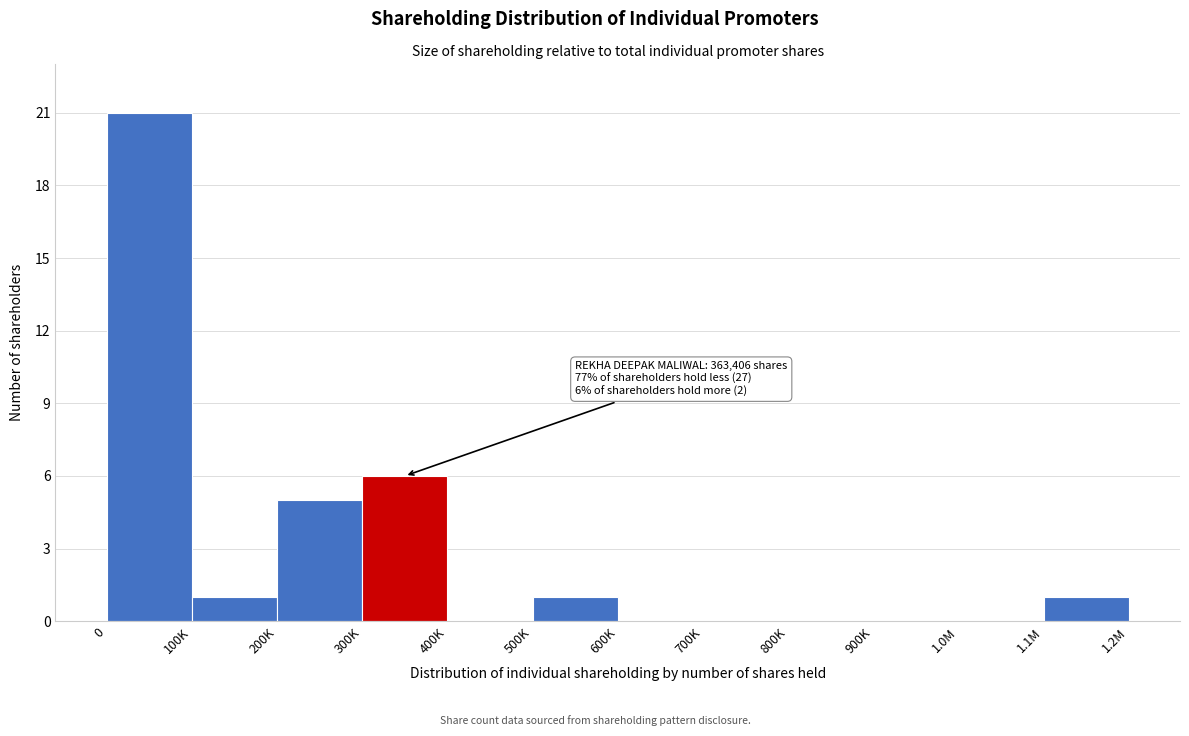

Reading left to right, transcribe all the data shown in this chart.

0=21	100K=1	200K=5	300K=6	400K=0	500K=1	600K=0	700K=0	800K=0	900K=0	1.0M=0	1.1M=1